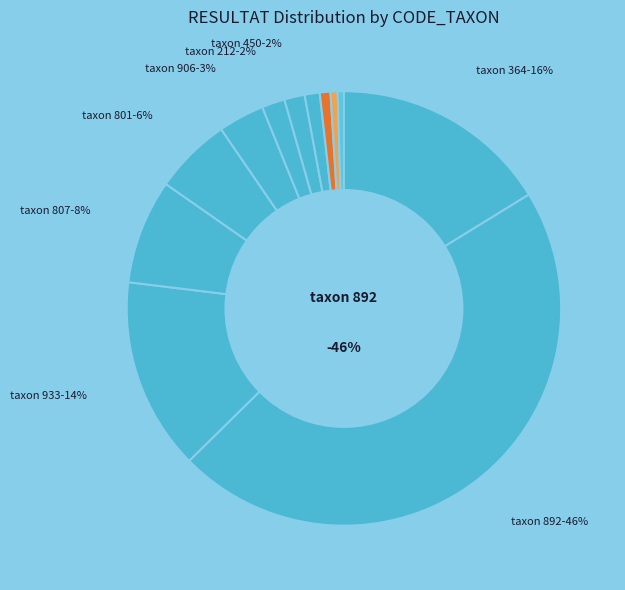

Which slice is the largest?

892